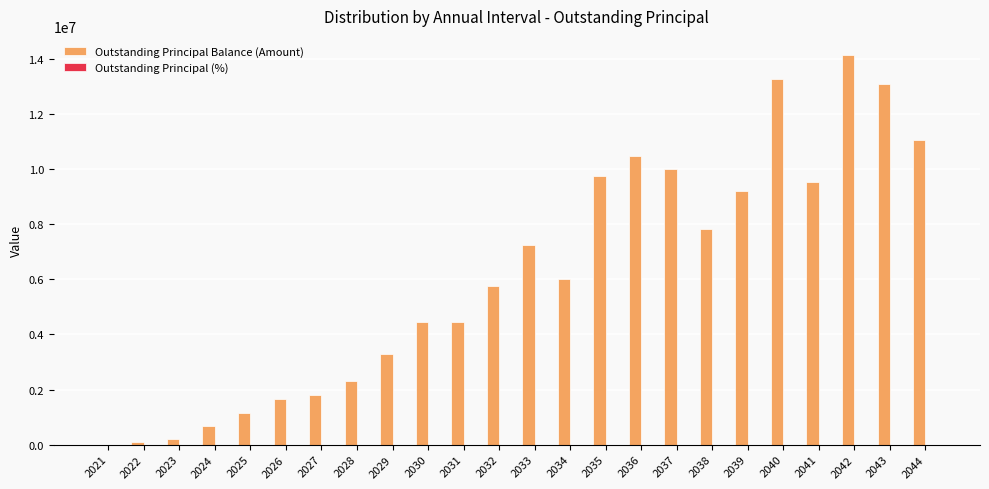

Which series changed the most between 2029 and 2036?

Outstanding Principal Balance (Amount)